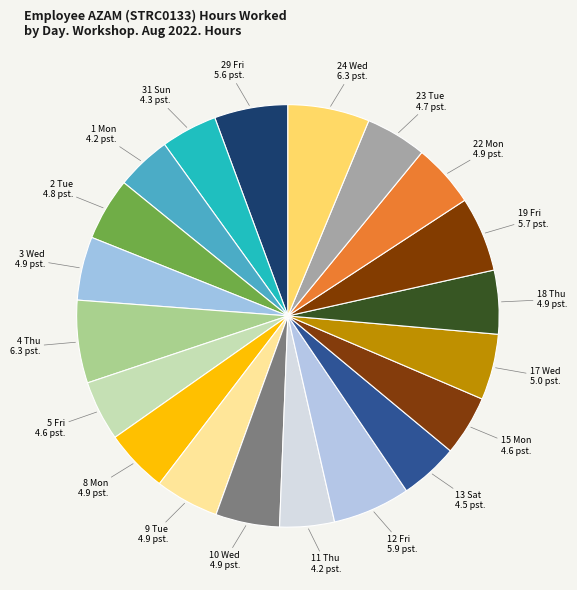

Rank the categories by value from highest to lowest.

4 Thu, 24 Wed, 12 Fri, 19 Fri, 29 Fri, 17 Wed, 10 Wed, 9 Tue, 18 Thu, 3 Wed, 22 Mon, 8 Mon, 2 Tue, 23 Tue, 5 Fri, 15 Mon, 13 Sat, 31 Sun, 1 Mon, 11 Thu, 30 Sat, 16 Tue, 20 Sat